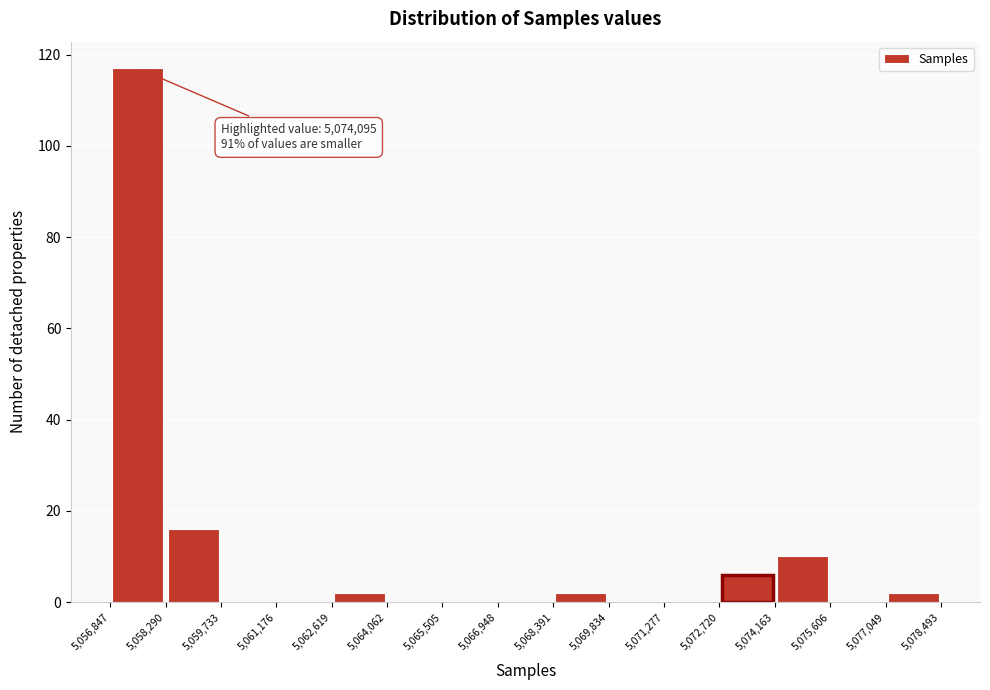

Over which range of the x-axis is the bar tallest?

5,056,847 to 5,058,290